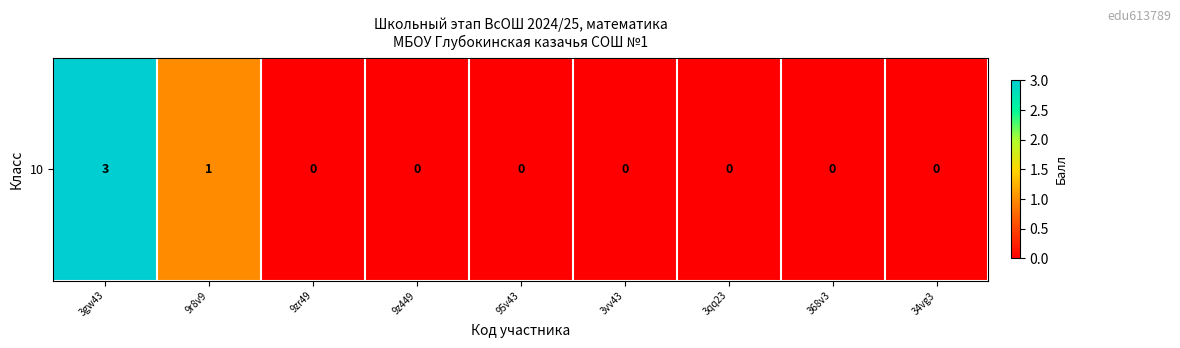

Reading right to left, list all the values displayed in this chart.

0	0	0	0	0	0	0	1	3